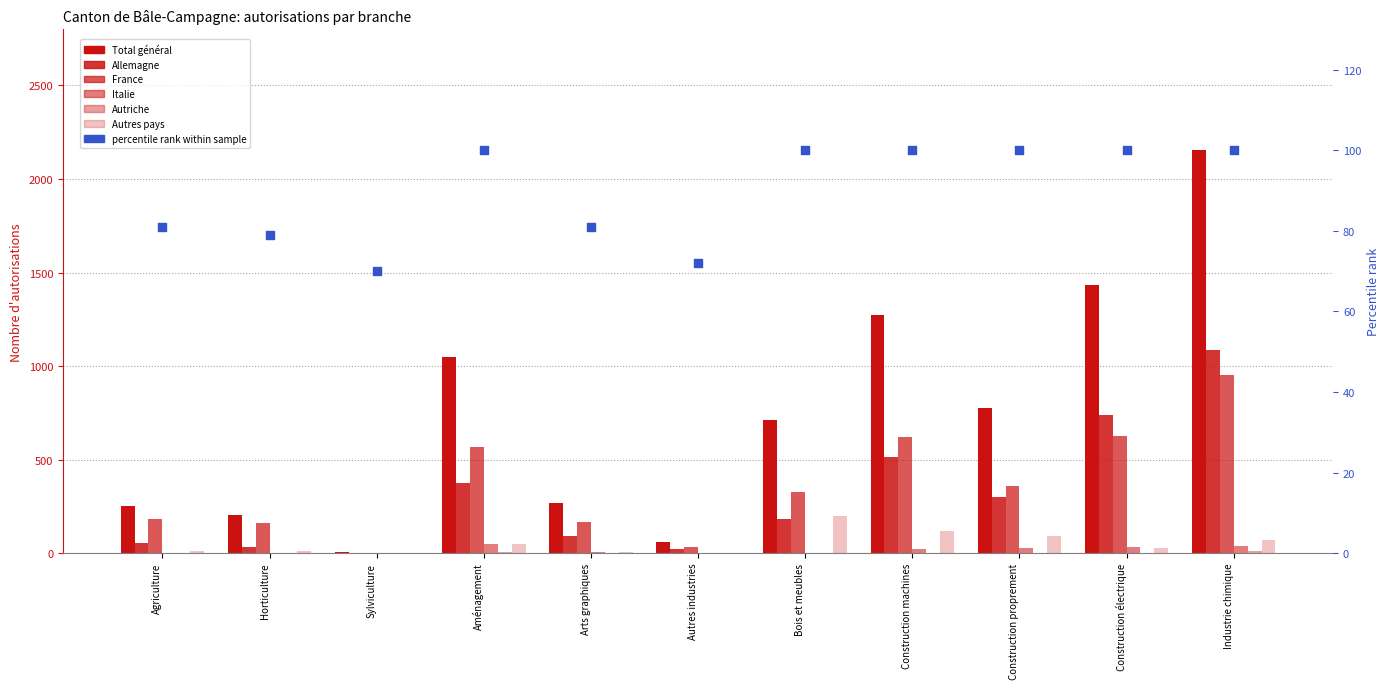

What is the total value across all series at Construction électrique?

2864